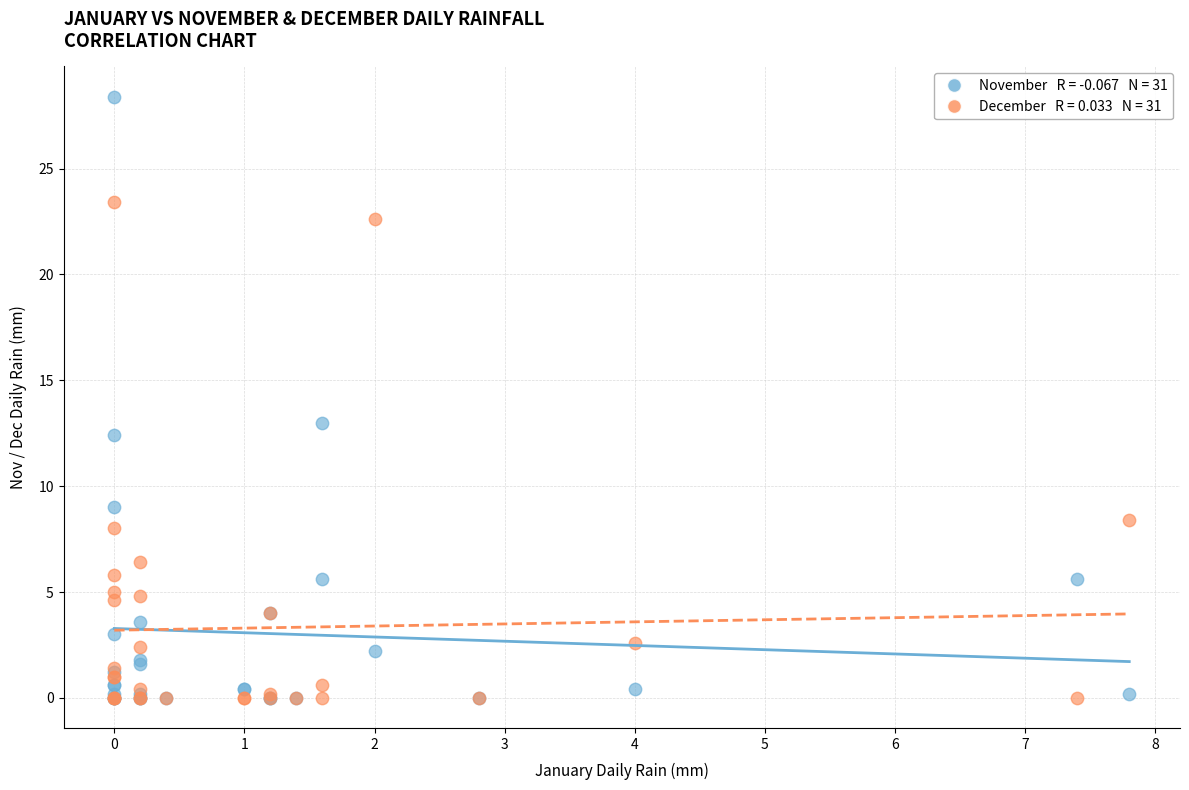

Across all series, what Y value is closest to 14?

13.0